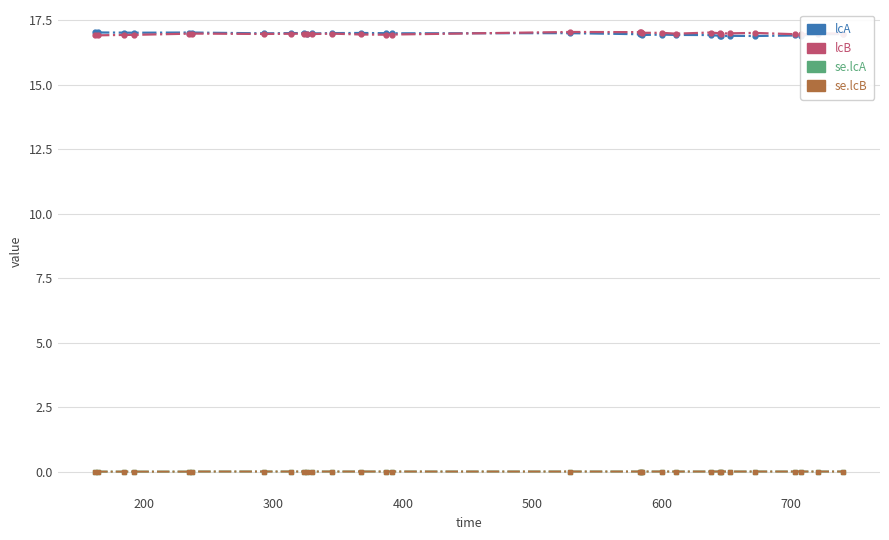

At how many categories does at least one series exceed 14?

30